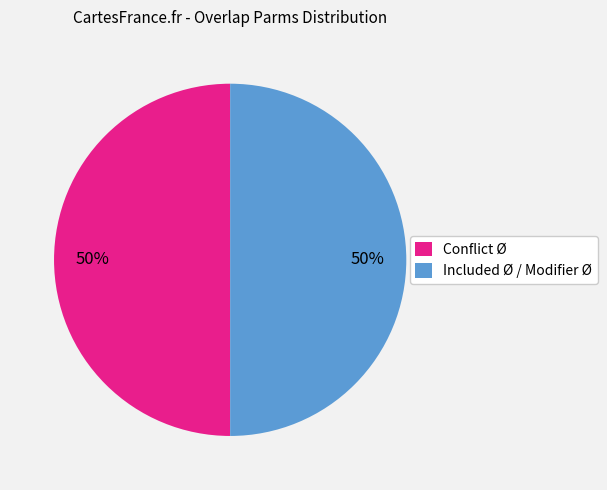

The Included Ø / Modifier Ø slice represents 38% of the pie. True or false?

False